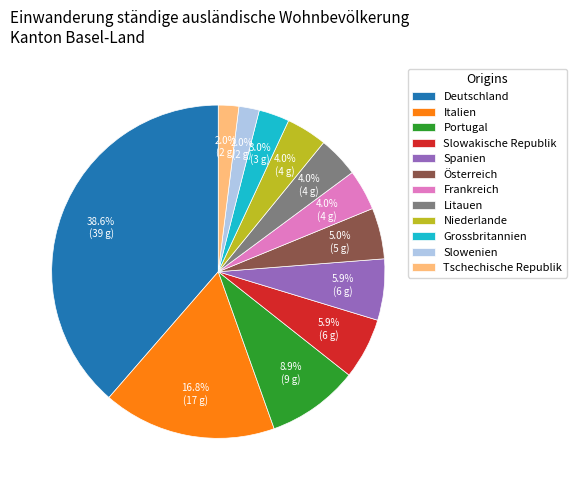

The Portugal slice represents 1% of the pie. True or false?

False